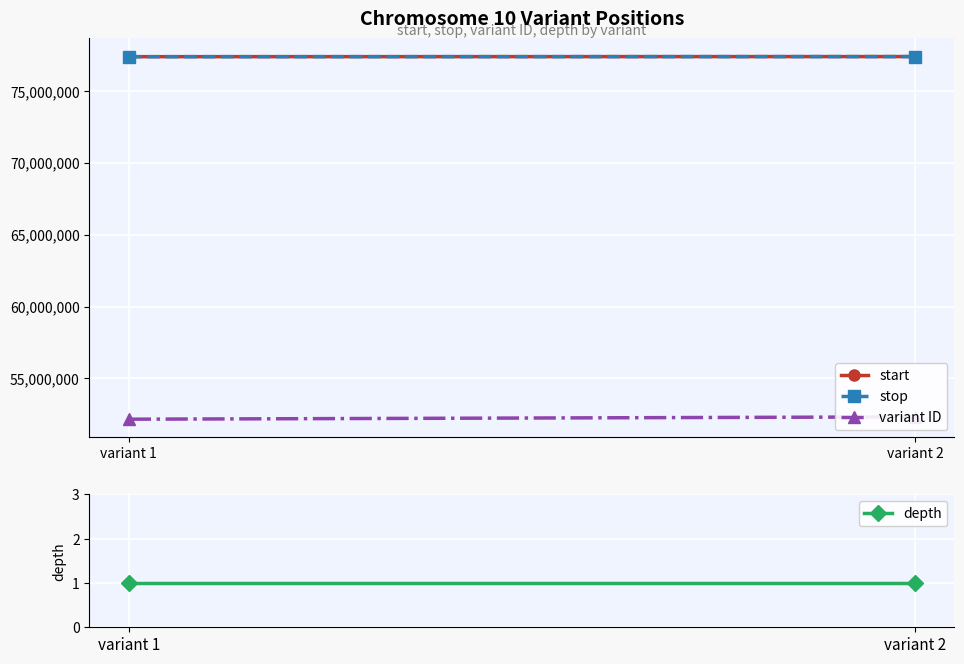

At which label is stop closest to 77390451?

variant 1